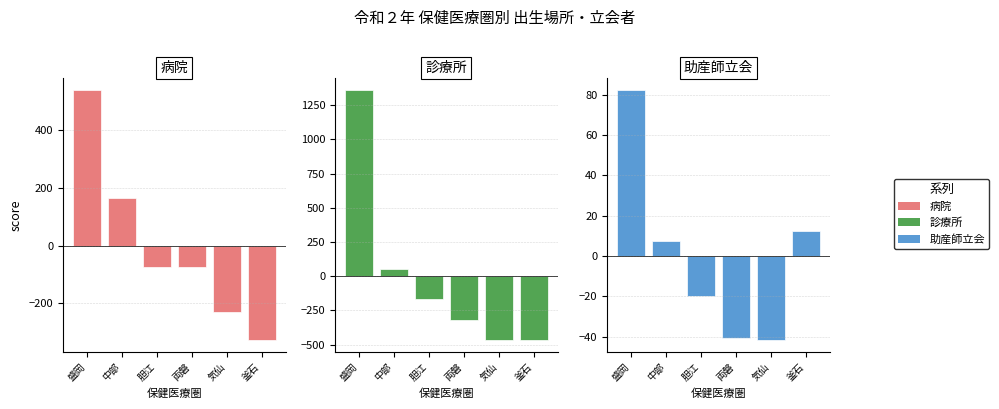

How many values in 病院 are above zero?

2